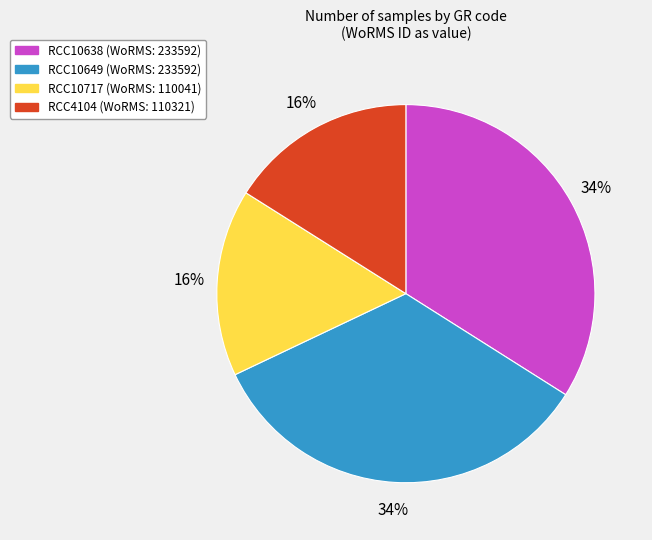

To the nearest percent, what portion does RCC10717 represent?

16%